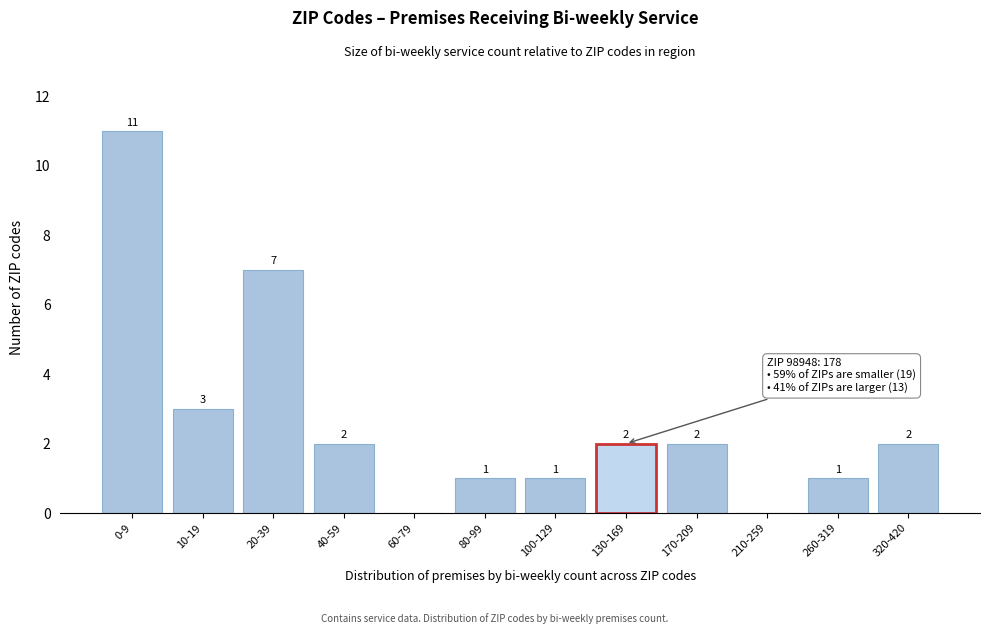

Reading right to left, list all the values displayed in this chart.

320-420=2	260-319=1	210-259=0	170-209=2	130-169=2	100-129=1	80-99=1	60-79=0	40-59=2	20-39=7	10-19=3	0-9=11